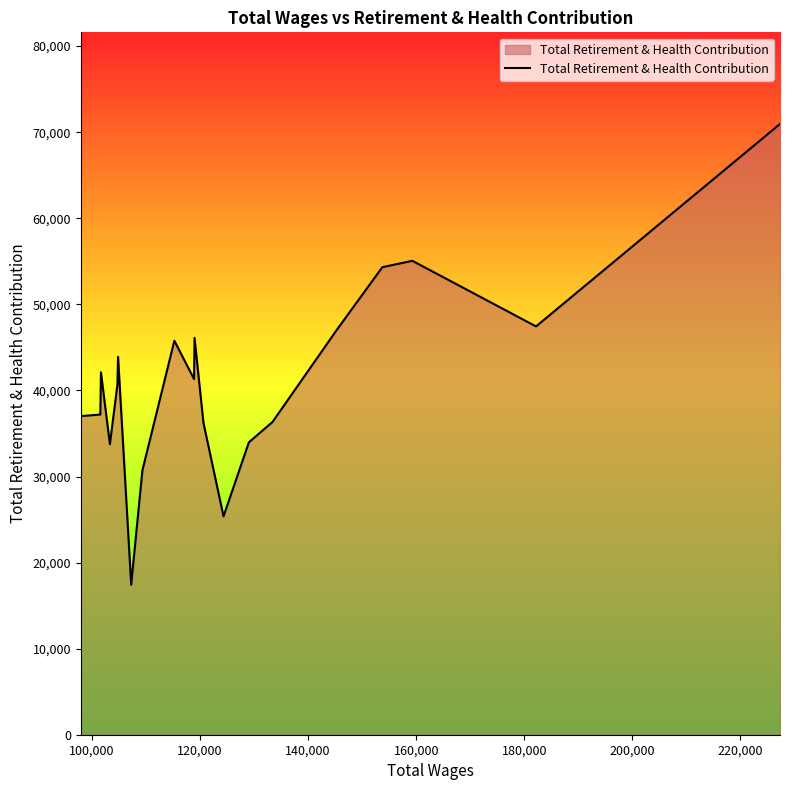

What is the minimum value shown in the chart?

17426